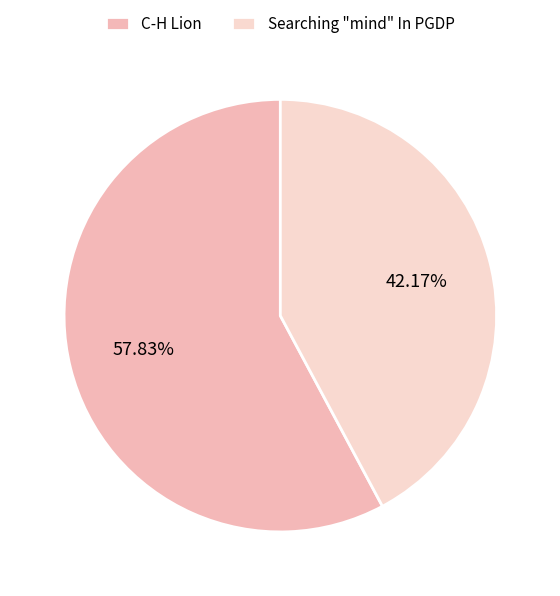

To the nearest percent, what is the difference between the largest and smallest slice percentages?

16%